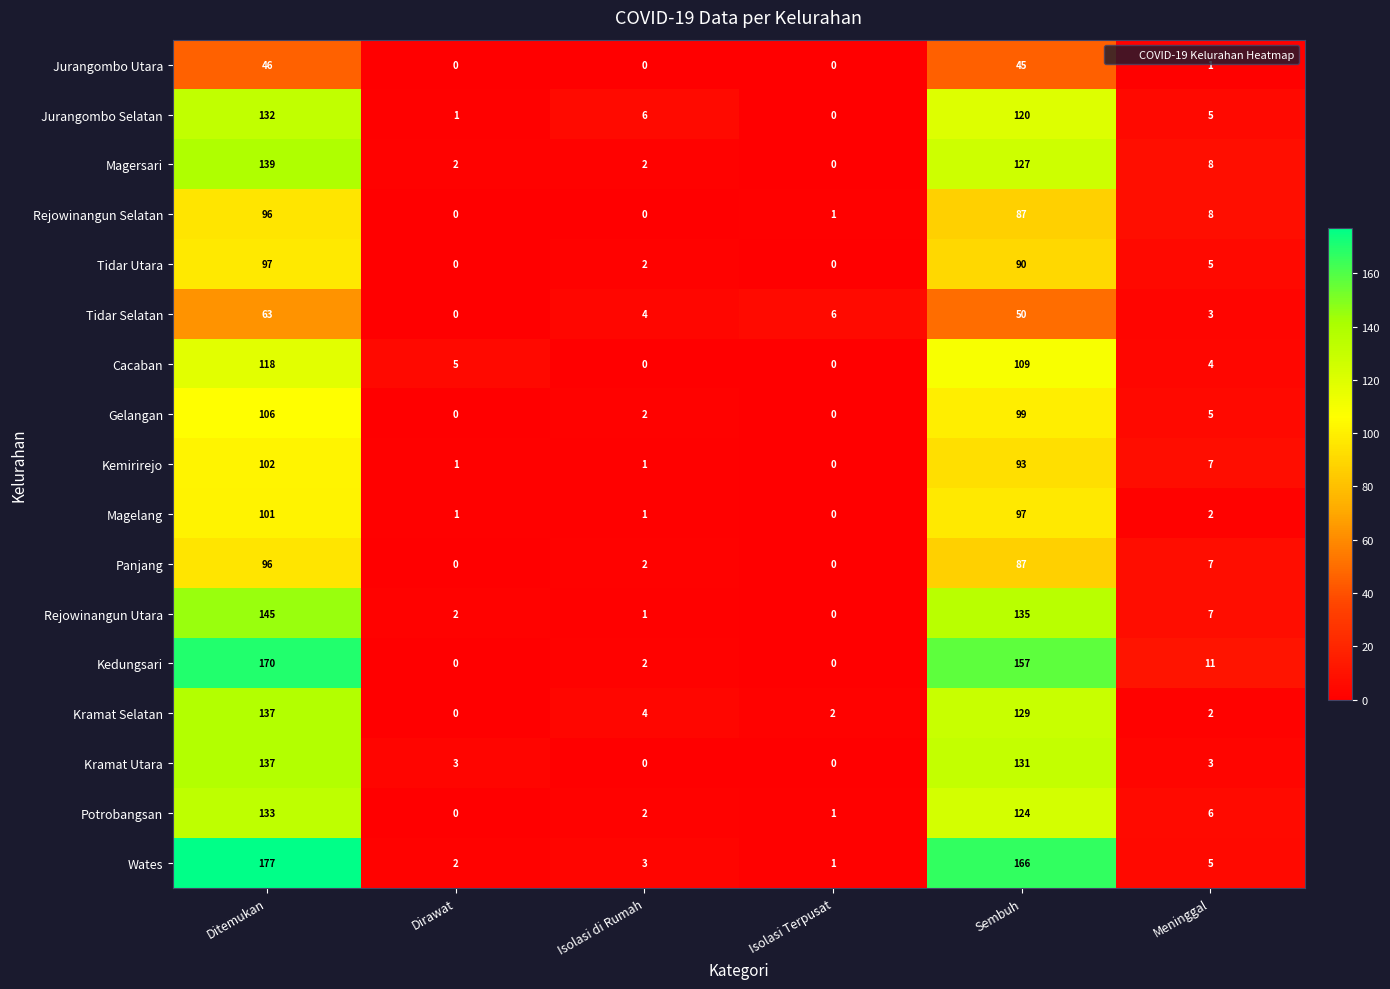

Which series has the largest range (max minus min)?

Wates